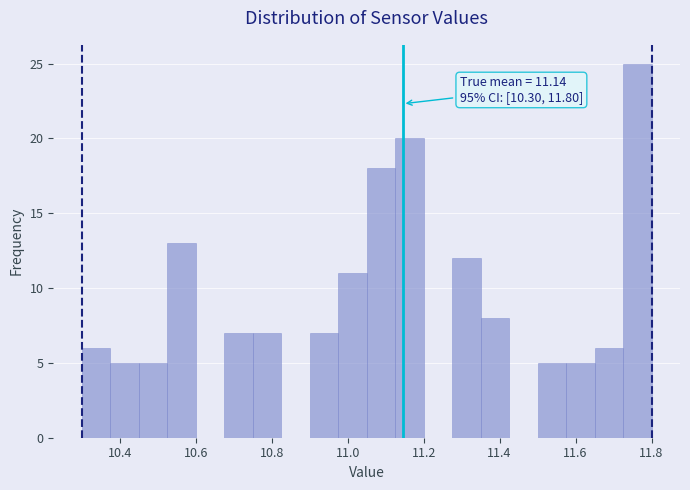

Around what value on the x-axis is the tallest bar? Give the approximate position of its centre, as read against the axis.

11.76